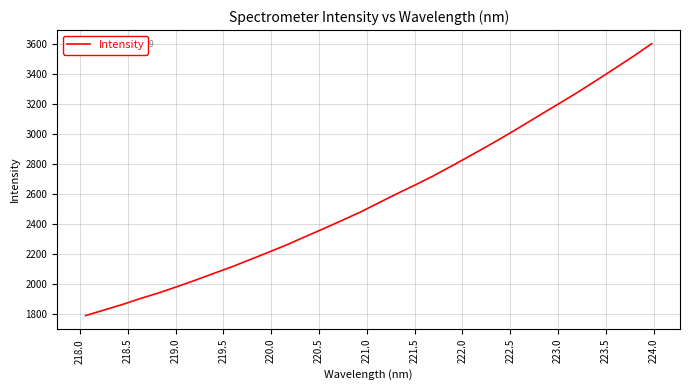

What is the minimum value shown in the chart?

1787.2